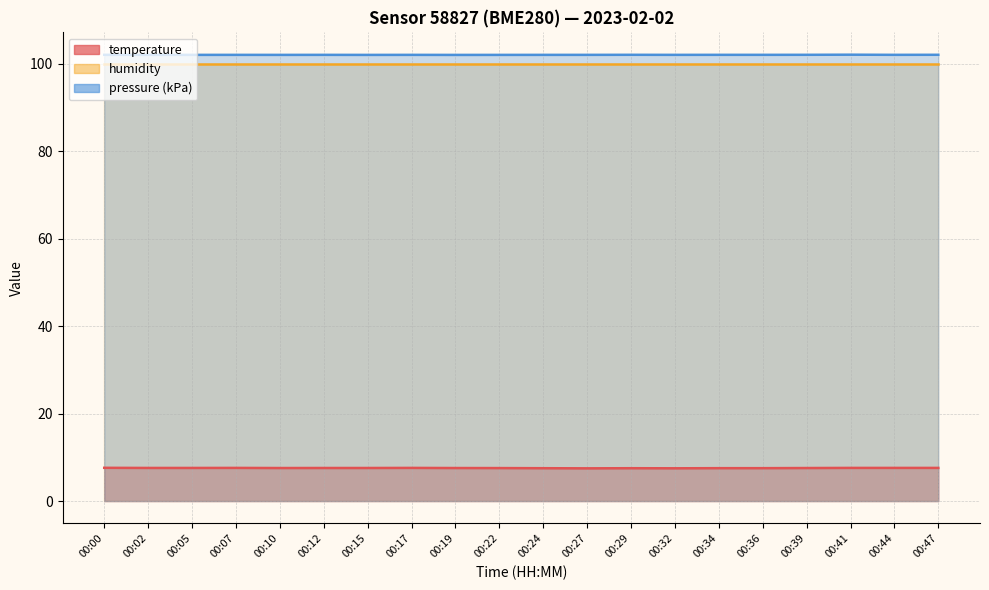

True or false: the data shows 3.7 at 00:10.

False